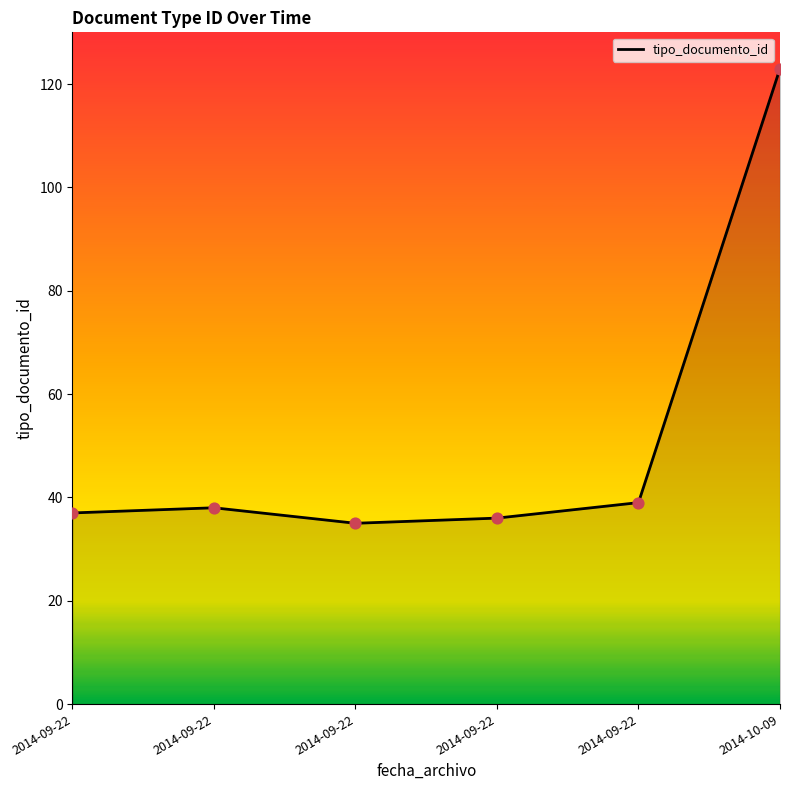

Count the number of categories in the chart.

6